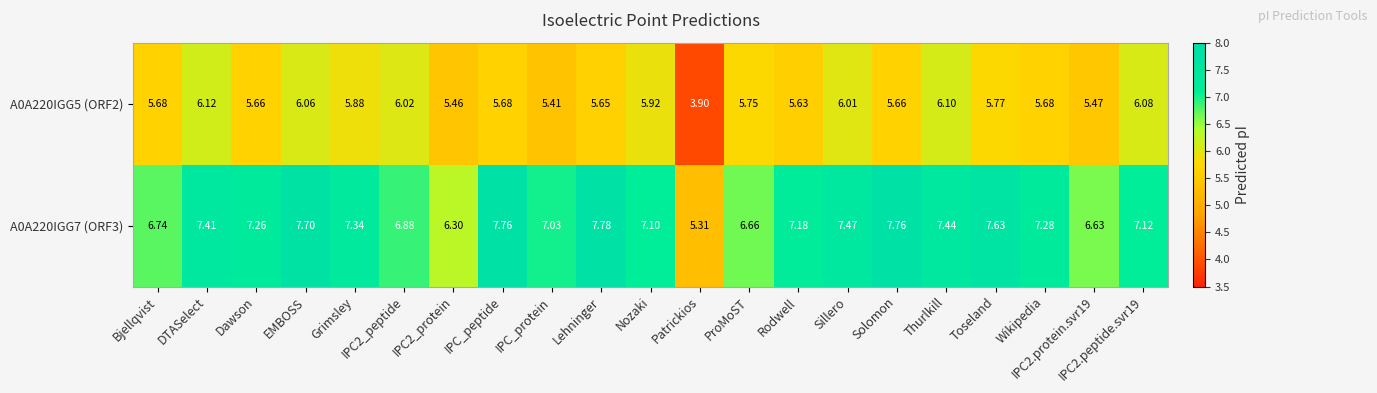

Is the value of A0A220IGG5 (ORF2) at Patrickios greater than the value of A0A220IGG7 (ORF3) at IPC2.protein.svr19?

No